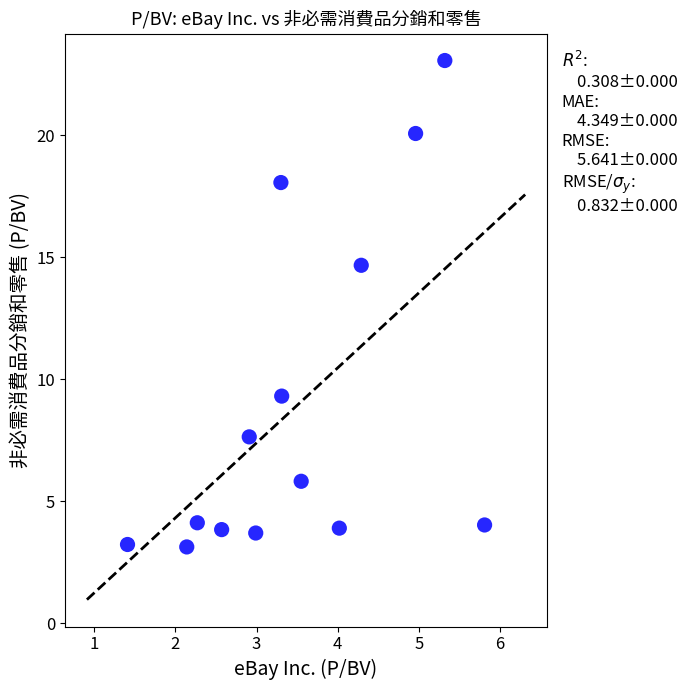

What Y value in the scatter plot is closest to 13?

14.7